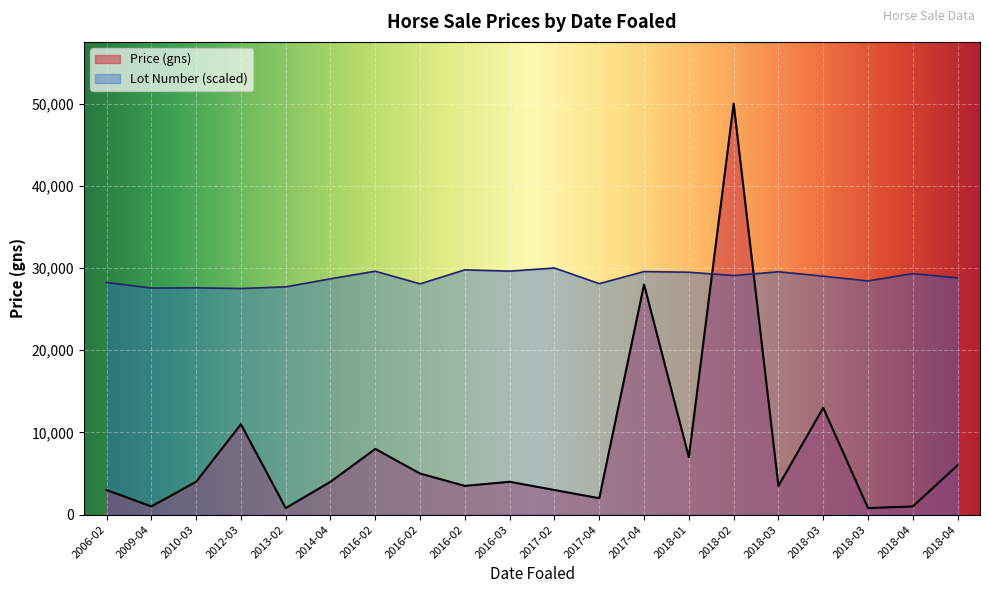

What is the value of the Lot Number point at the 3rd from the left?

2186